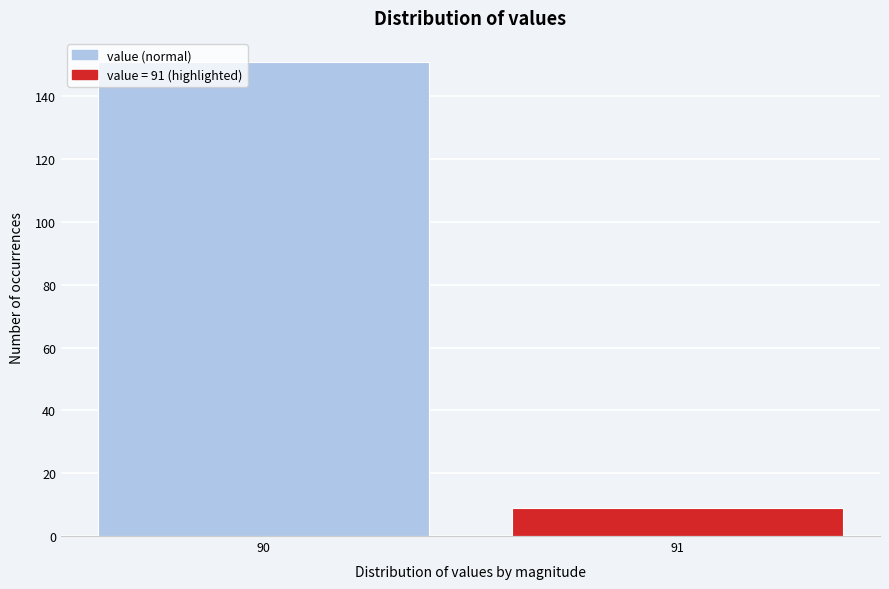

Reading left to right, extract all data points from this chart.

90=151	91=9